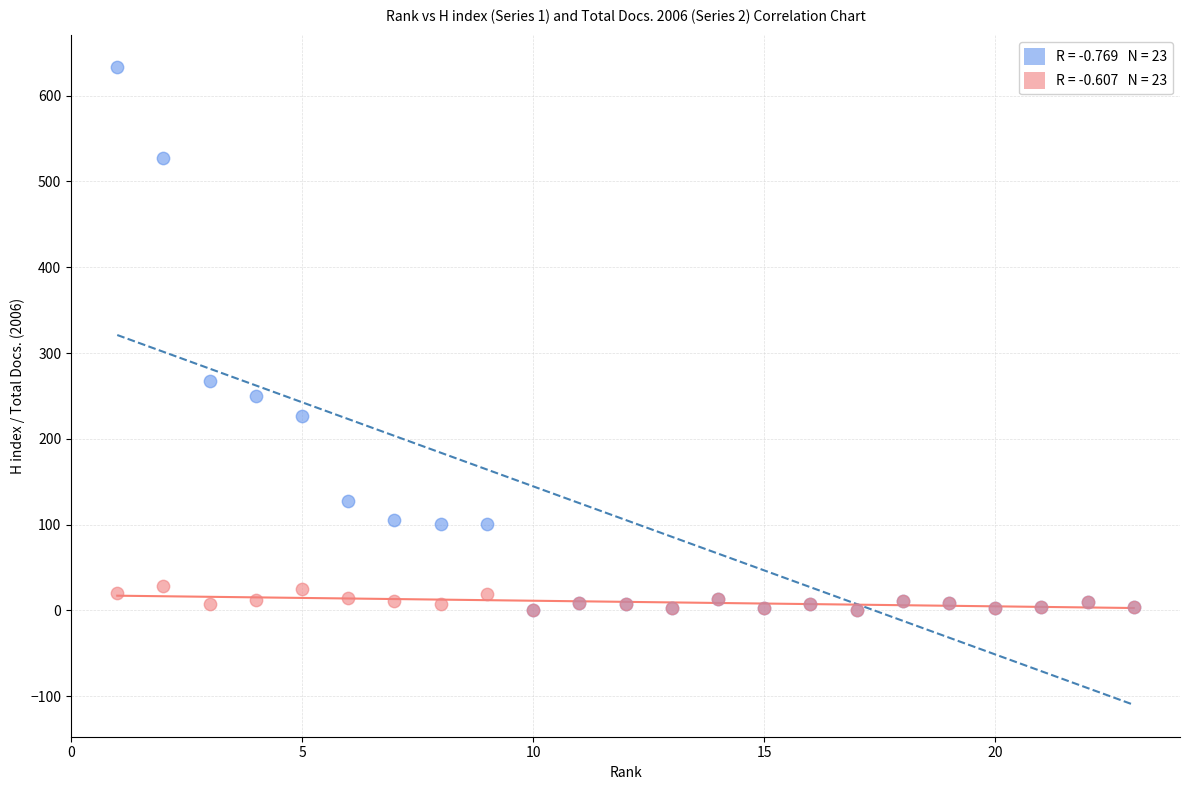

Across all series, what Y value is closest to 317?

267